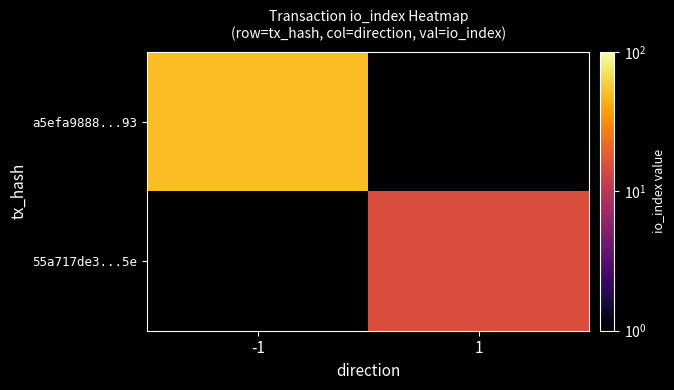

What is the highest value of the a5efa9888...93 series?

50.0